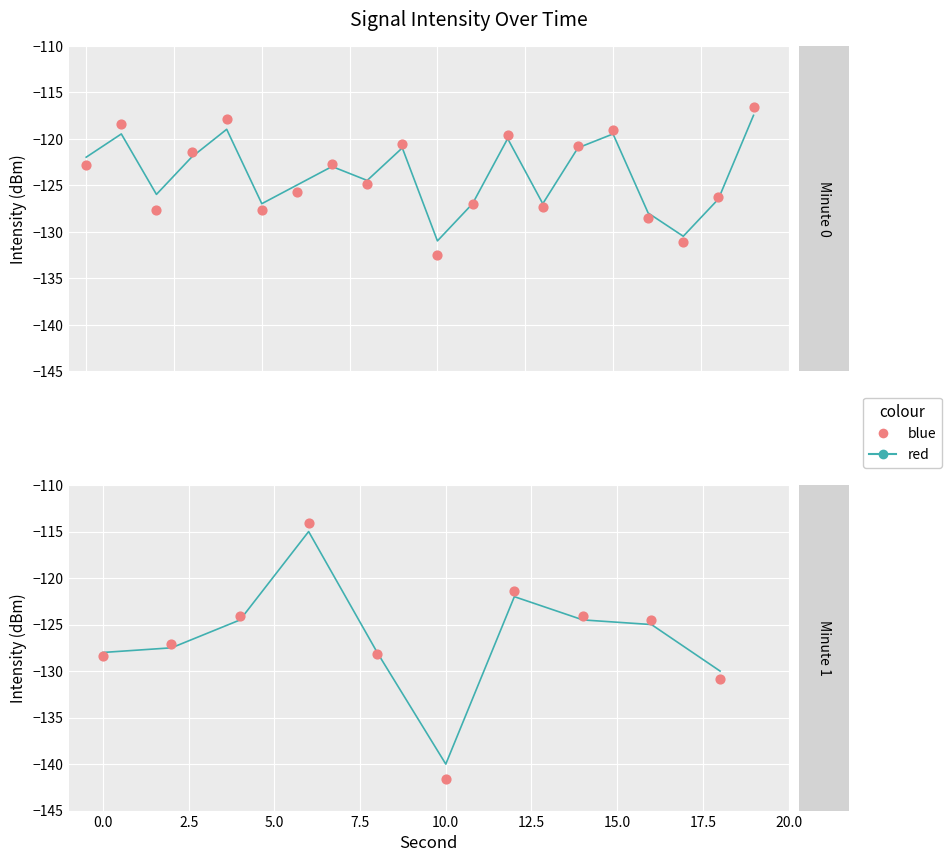

Which series reaches the minimum Y coordinate?

blue